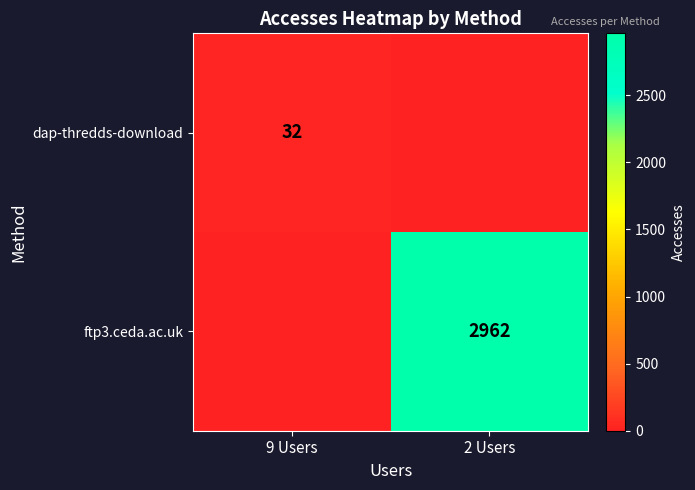

The ftp3.ceda.ac.uk series shows 1181 at 2 Users. True or false?

False